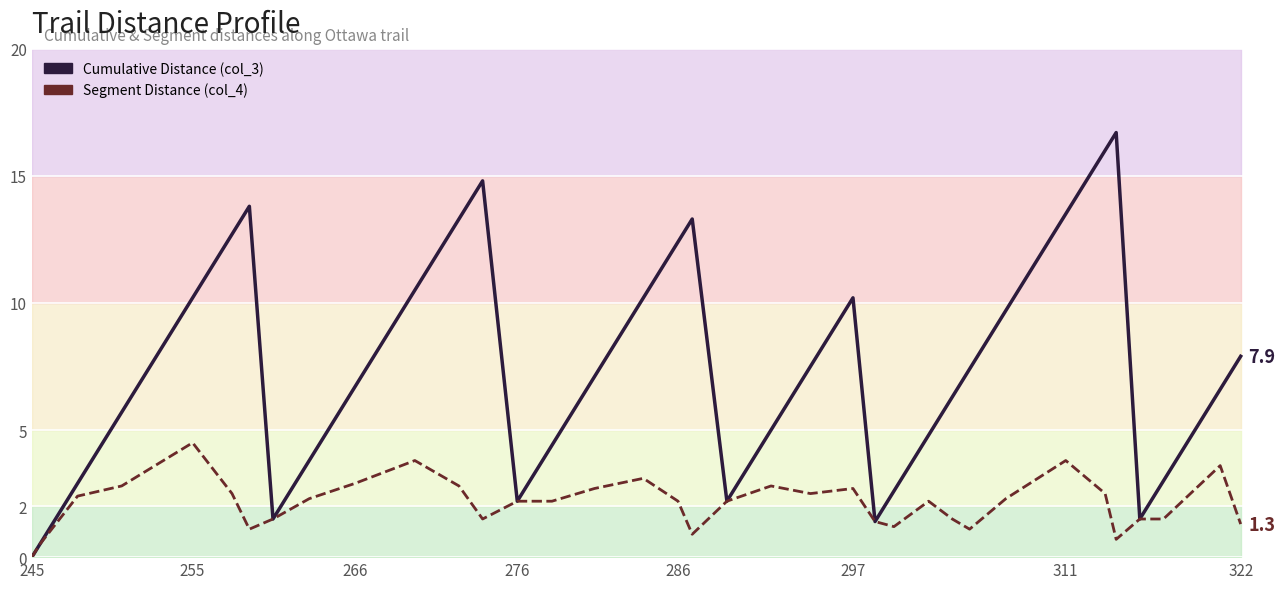

Which label corresponds to the smallest value in the chart?

245